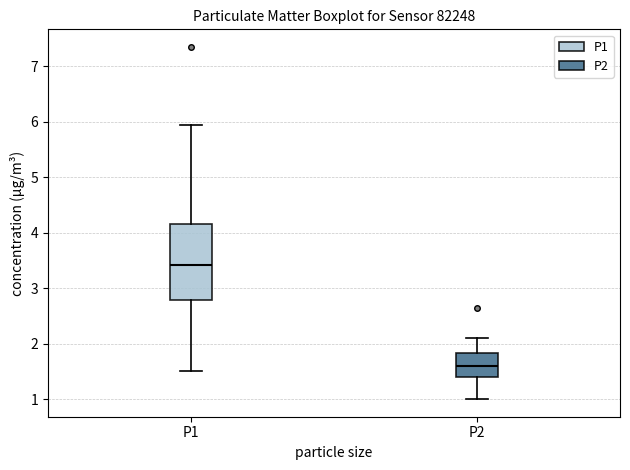

Comparing the boxes themselves (not the whiskers), which one is the tallest?

P1